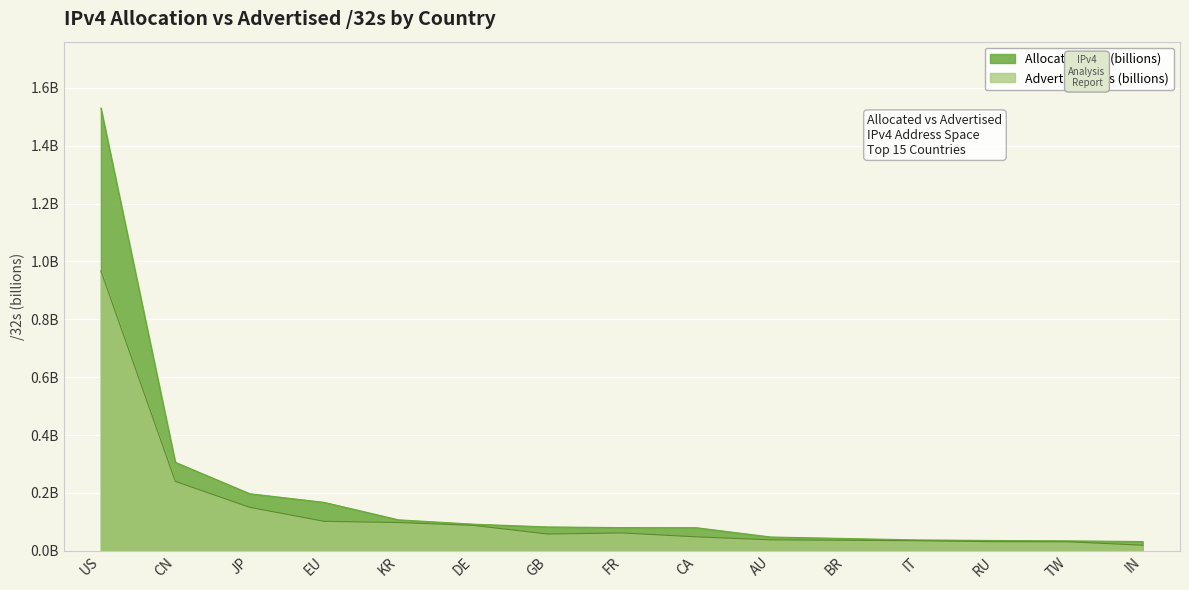

What is the label of the 11th point from the right?

KR